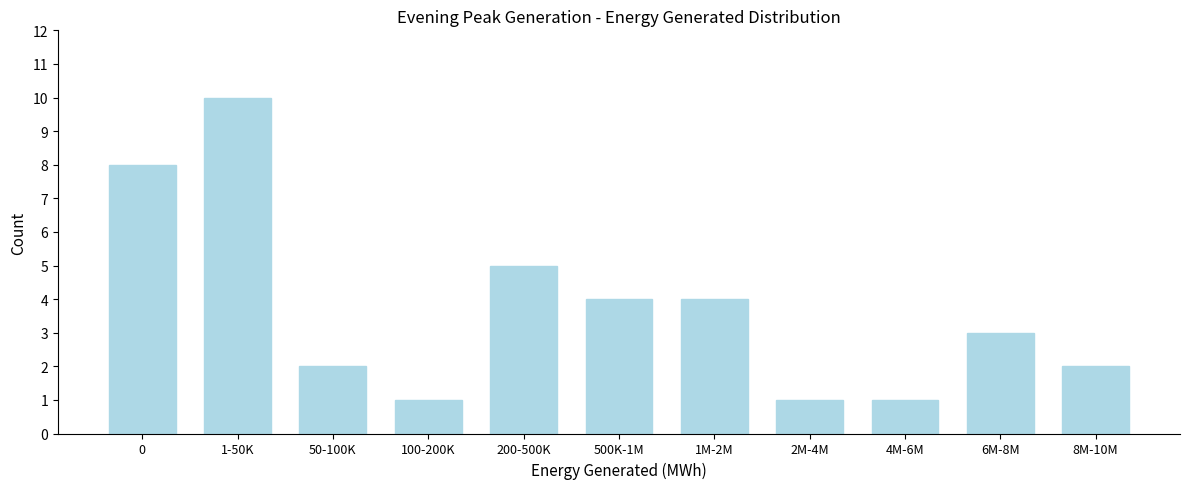

Reading left to right, list all the values displayed in this chart.

8	10	2	1	5	4	4	1	1	3	2